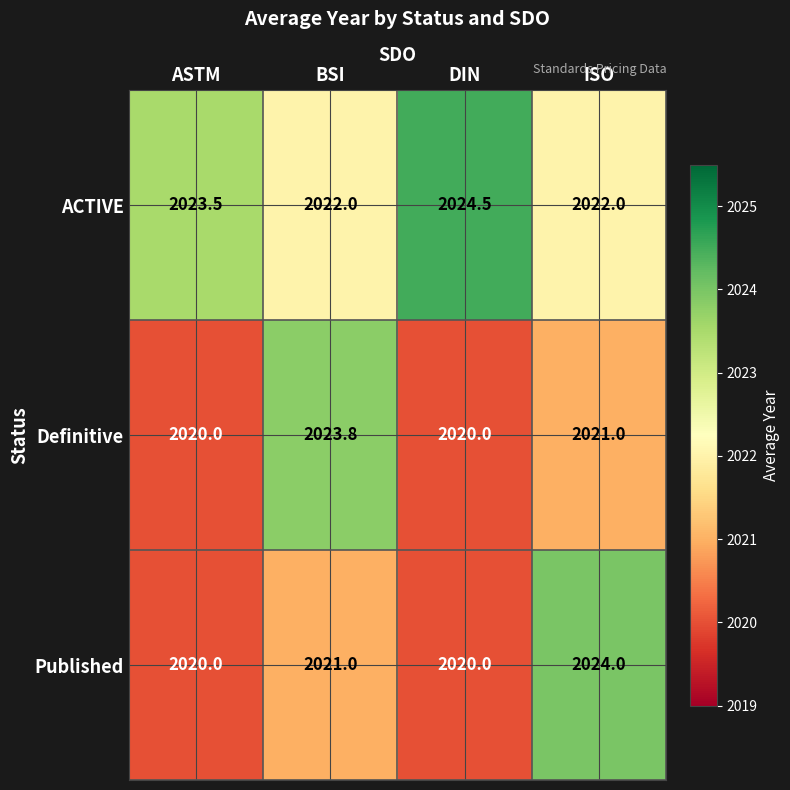

What is the difference between the ACTIVE values at ASTM and ISO?

1.5